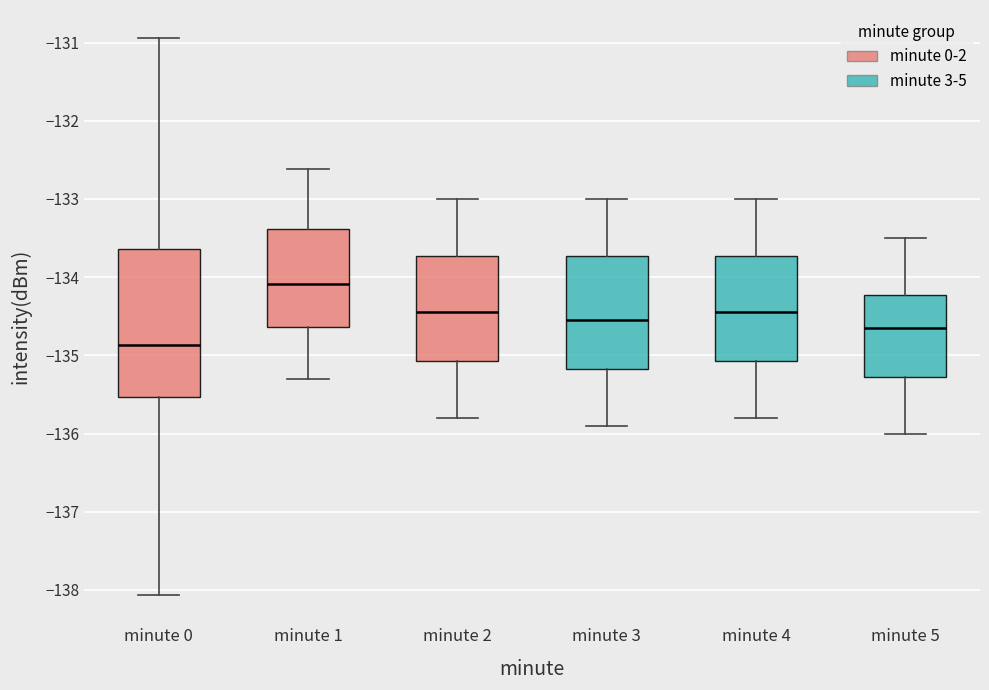

Comparing the boxes themselves (not the whiskers), which one is the tallest?

minute 0